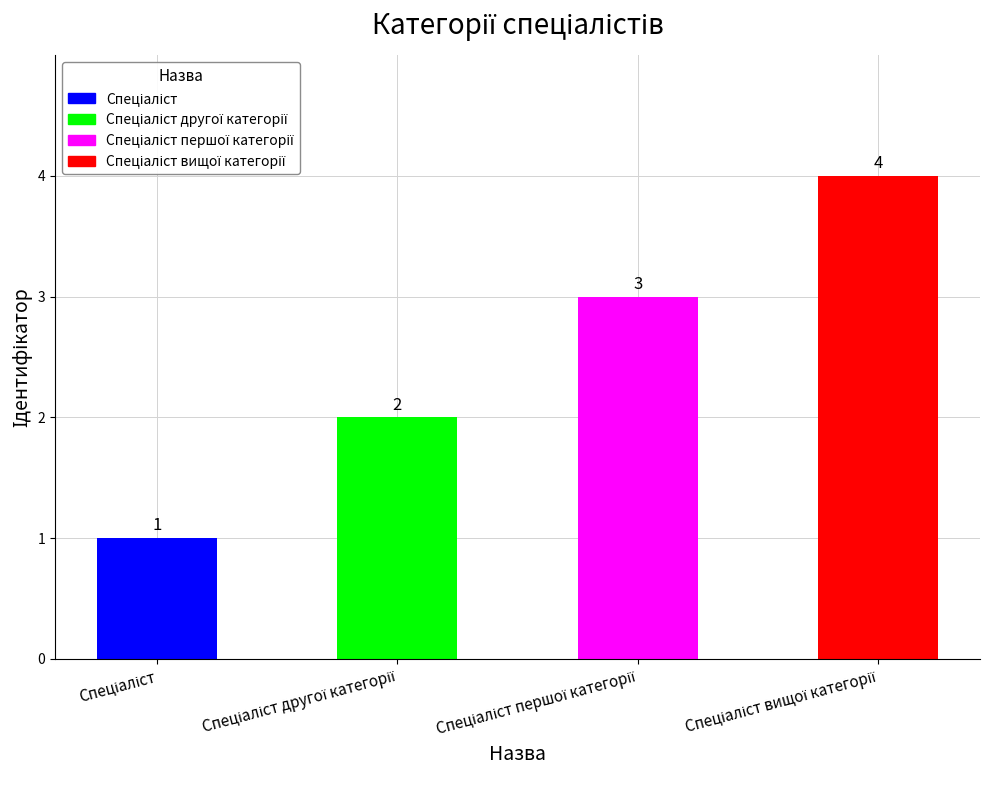

What is the sum of all values?

10